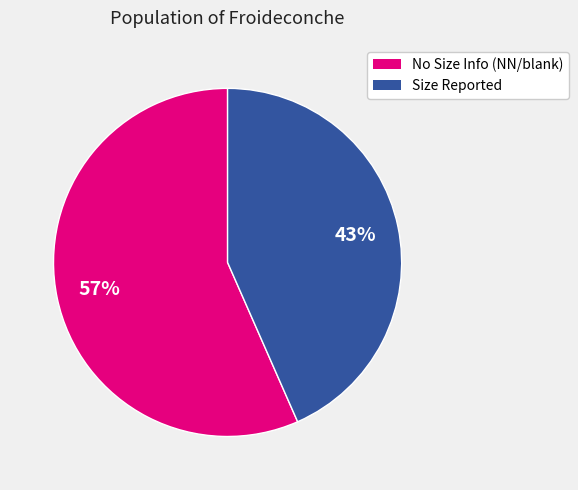

Is there any slice that represents more than half of the pie?

Yes